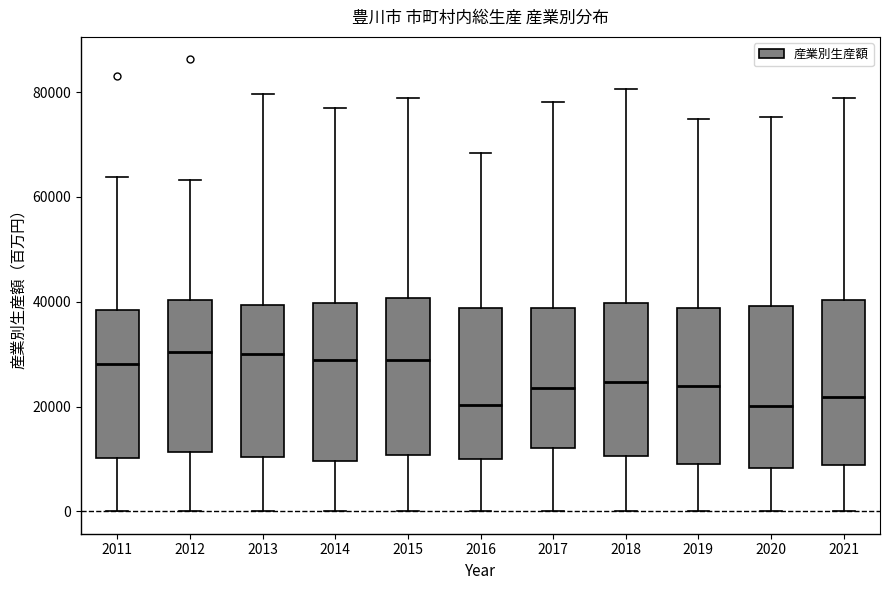

Reading left to right, read every box against the y-axis: the position of its median line, the range the box covers, and the ends of its whiskers. The values are not printed on the chart, so give them approximately, as read against the axis.

2011: median 28000, box 10000 to 38000, whiskers 0 to 64000
2012: median 30000, box 12000 to 40000, whiskers 0 to 64000
2013: median 30000, box 10000 to 40000, whiskers 0 to 80000
2014: median 28000, box 10000 to 40000, whiskers 0 to 76000
2015: median 28000, box 10000 to 40000, whiskers 0 to 78000
2016: median 20000, box 10000 to 38000, whiskers 0 to 68000
2017: median 24000, box 12000 to 38000, whiskers 0 to 78000
2018: median 24000, box 10000 to 40000, whiskers 0 to 80000
2019: median 24000, box 8000 to 38000, whiskers 0 to 74000
2020: median 20000, box 8000 to 40000, whiskers 0 to 76000
2021: median 22000, box 8000 to 40000, whiskers 0 to 78000